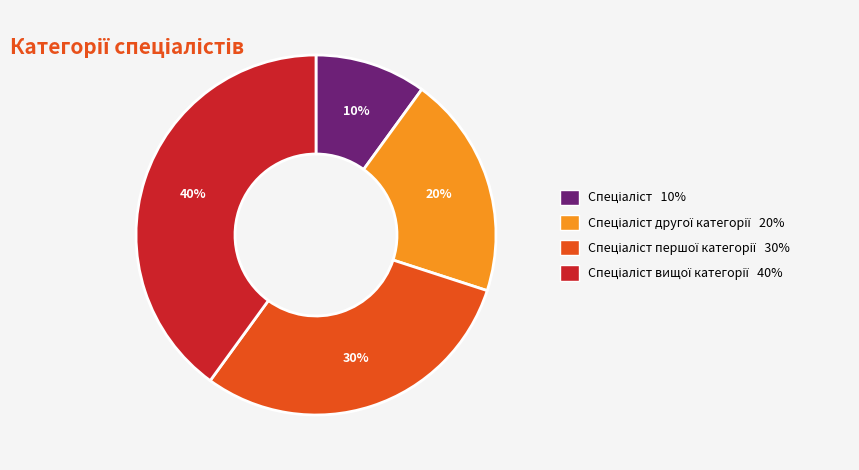

To the nearest percent, what is the average slice percentage?

25%